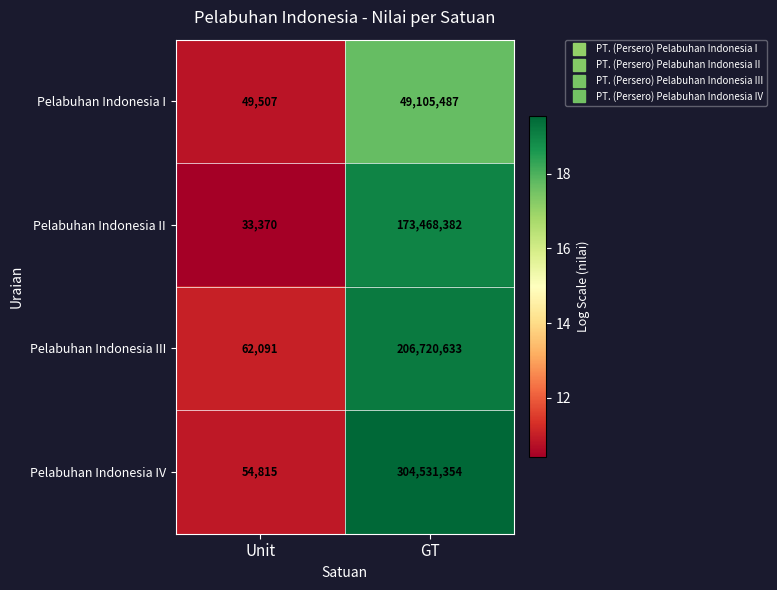

The value of Pelabuhan Indonesia IV at Unit is 54815. True or false?

True